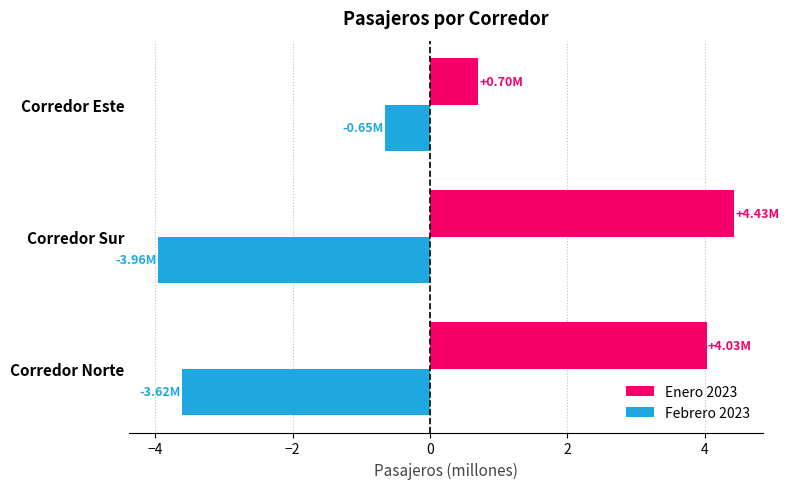

What is the sum of all Enero 2023 values?

9.2